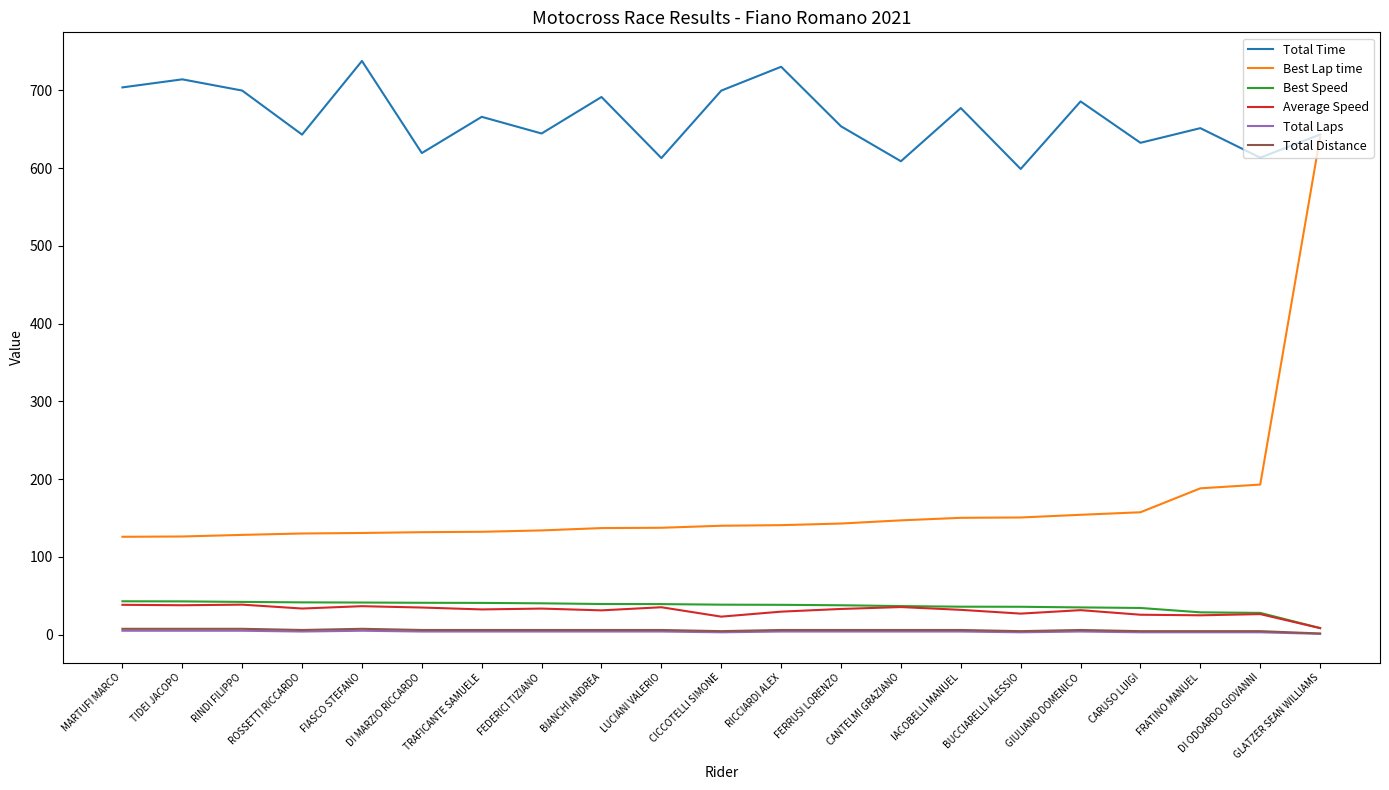

Count the number of data series in this chart.

6